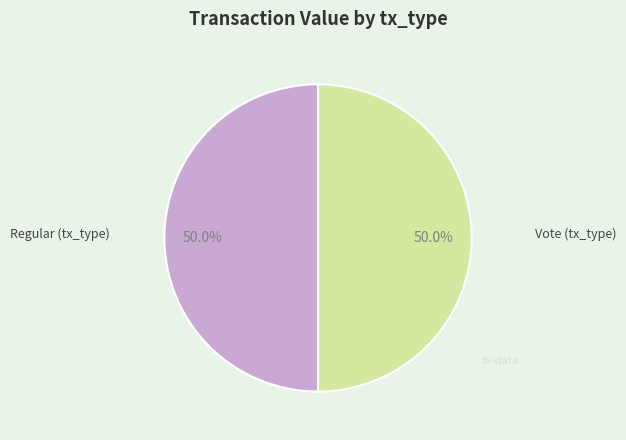

How many segments does this pie chart have?

2